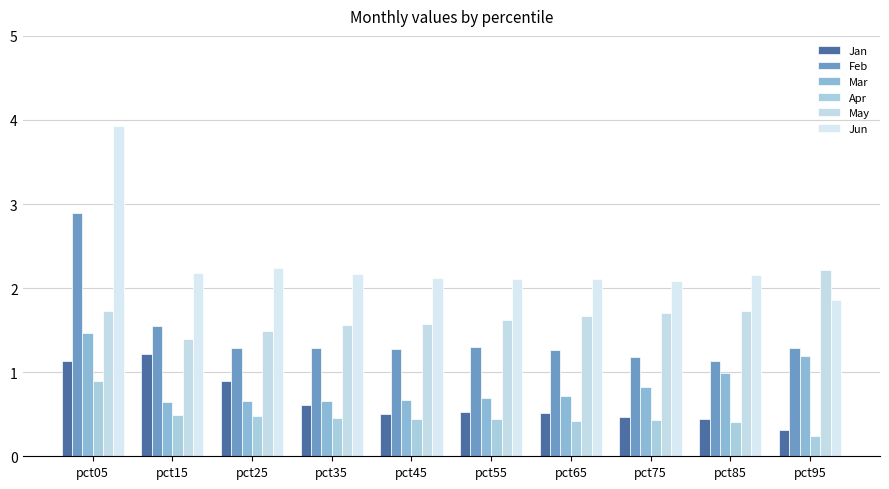

Reading left to right, extract all data points from this chart.

Jan: pct05=1.1	pct15=1.2	pct25=0.9	pct35=0.6	pct45=0.5	pct55=0.5	pct65=0.5	pct75=0.5	pct85=0.4	pct95=0.3
Feb: pct05=2.9	pct15=1.5	pct25=1.3	pct35=1.3	pct45=1.3	pct55=1.3	pct65=1.3	pct75=1.2	pct85=1.1	pct95=1.3
Mar: pct05=1.5	pct15=0.7	pct25=0.7	pct35=0.7	pct45=0.7	pct55=0.7	pct65=0.7	pct75=0.8	pct85=1.0	pct95=1.2
Apr: pct05=0.9	pct15=0.5	pct25=0.5	pct35=0.5	pct45=0.4	pct55=0.4	pct65=0.4	pct75=0.4	pct85=0.4	pct95=0.2
May: pct05=1.7	pct15=1.4	pct25=1.5	pct35=1.6	pct45=1.6	pct55=1.6	pct65=1.7	pct75=1.7	pct85=1.7	pct95=2.2
Jun: pct05=3.9	pct15=2.2	pct25=2.2	pct35=2.2	pct45=2.1	pct55=2.1	pct65=2.1	pct75=2.1	pct85=2.2	pct95=1.9